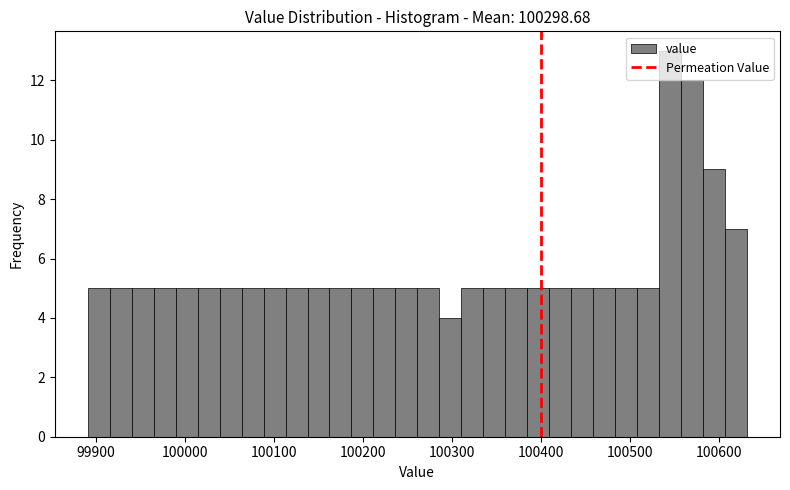

Around what value on the x-axis is the tallest bar? Give the approximate position of its centre, as read against the axis.

100540